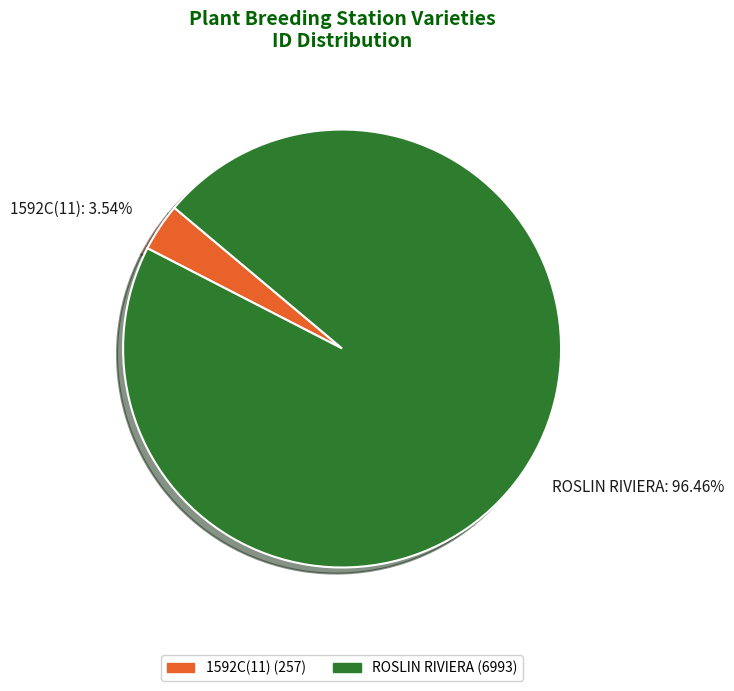

What is the ratio of the value at ROSLIN RIVIERA to the value at 1592C(11)?

27.2